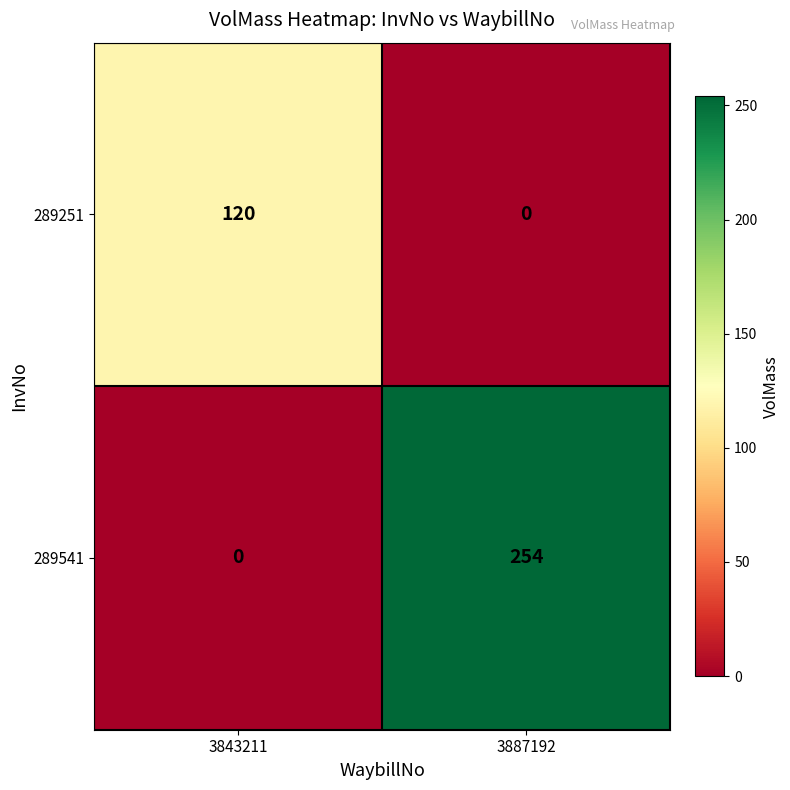

Which series has the largest total across all categories?

289541